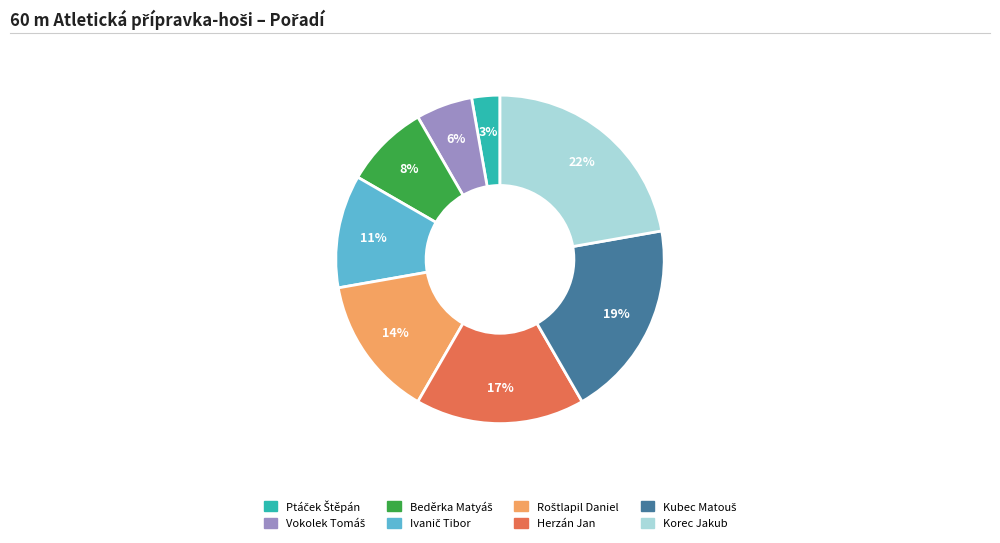

To the nearest percent, what is the difference between the largest and smallest slice percentages?

19%